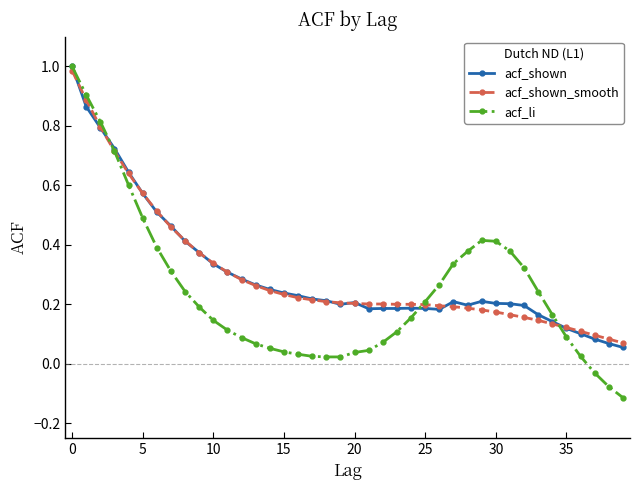

True or false: acf_shown has more than 0 interior local peaks.

True